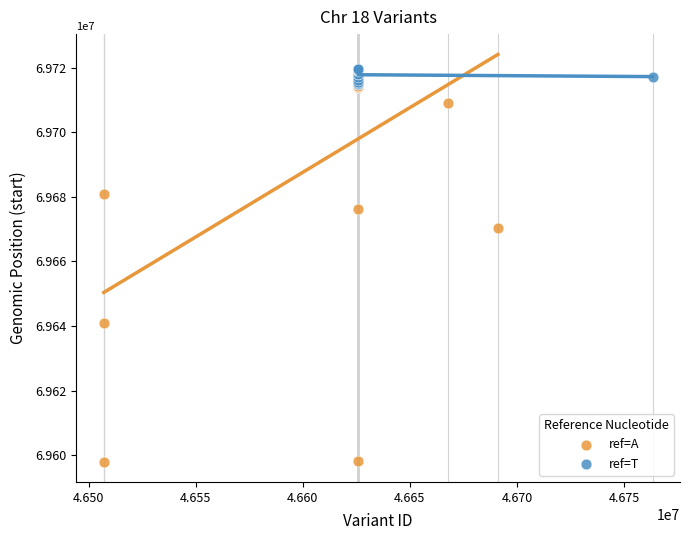

Which series contains the lowest Y value?

ref=A